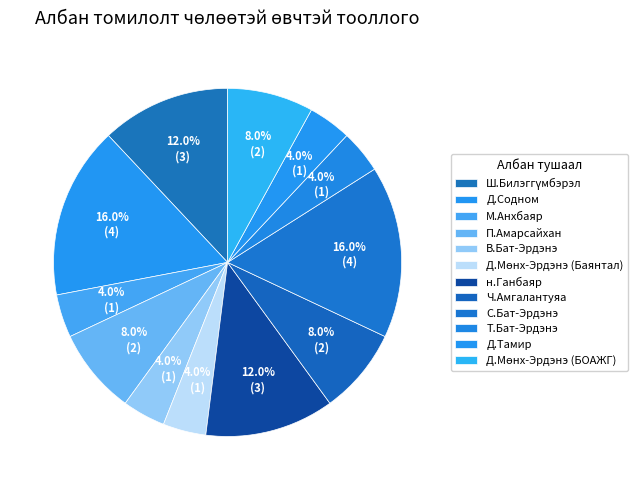

Is there any slice that represents more than half of the pie?

No